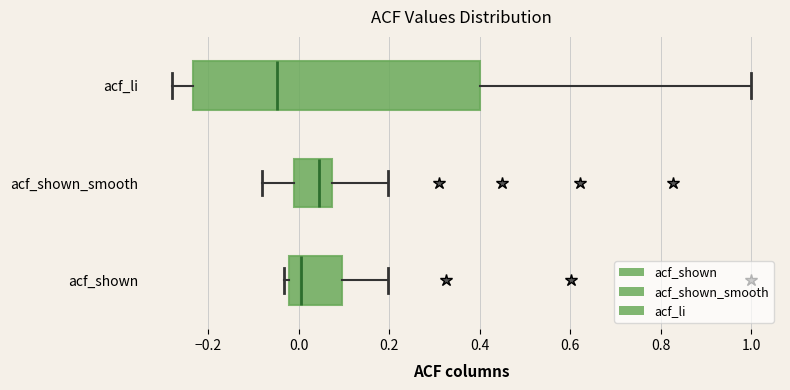

Reading bottom to top, transcribe this box plot: for each box, give where its median line is, the range the box spans, and where its two whiskers end, as read against the x-axis. The values are not printed on the chart, so give them approximately, as read against the axis.

acf_shown: median 0.00, box -0.02 to 0.10, whiskers -0.04 to 0.20
acf_shown_smooth: median 0.04, box -0.02 to 0.08, whiskers -0.08 to 0.20
acf_li: median -0.04, box -0.24 to 0.40, whiskers -0.28 to 1.00